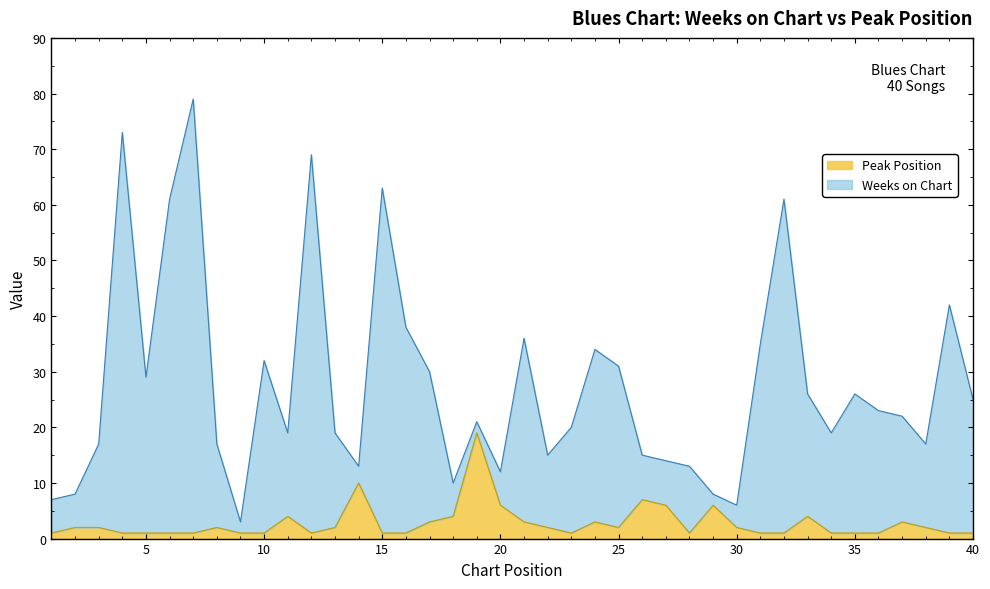

The Peak Position series shows 1 at 4. True or false?

True